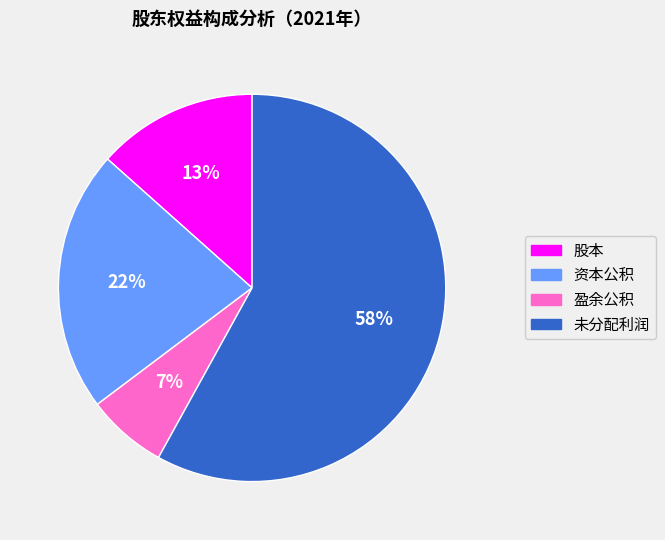

Which has a higher value, 未分配利润 or 股本?

未分配利润